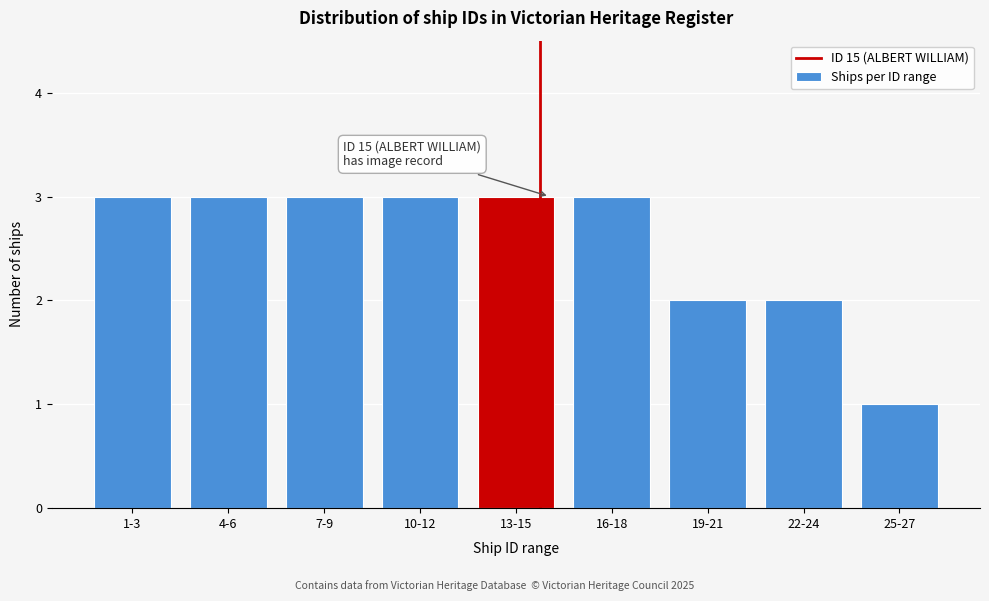

Reading right to left, what are all the values shown in this chart?

1	2	2	3	3	3	3	3	3